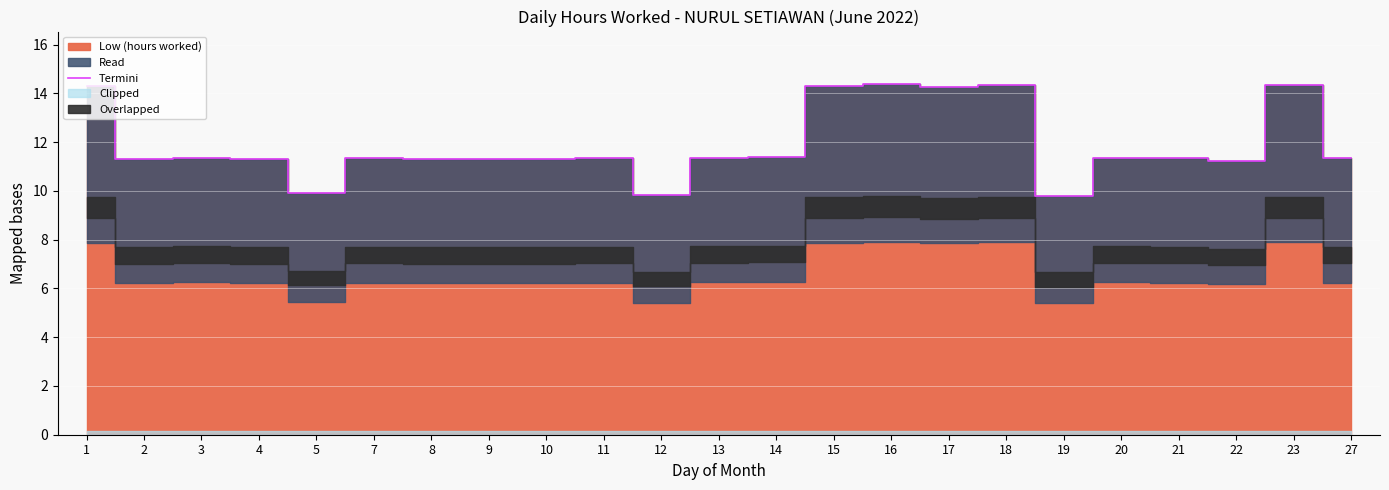

What is the sum of the values at 11 and 21?

22.7